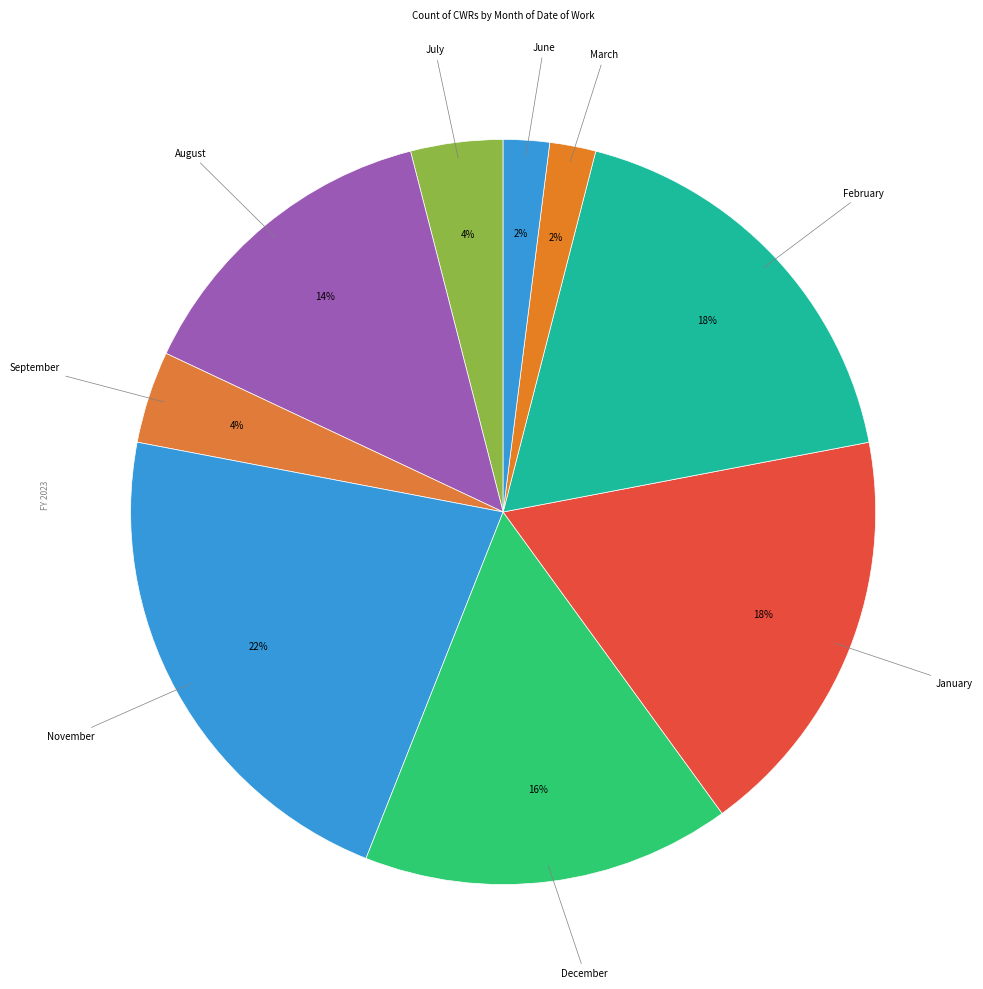

Does any single category account for the majority?

No